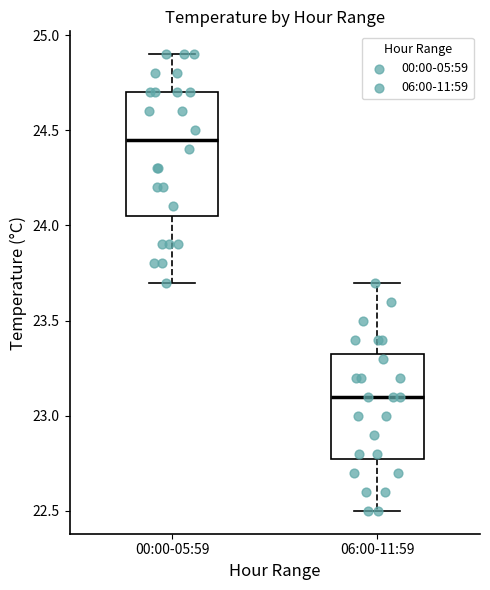

Reading left to right, transcribe this box plot: for each box, give where its median line is, the range the box spans, and where its two whiskers end, as read against the y-axis. The values are not printed on the chart, so give them approximately, as read against the axis.

00:00-05:59: median 24.45, box 24.05 to 24.70, whiskers 23.70 to 24.90
06:00-11:59: median 23.10, box 22.80 to 23.35, whiskers 22.50 to 23.70